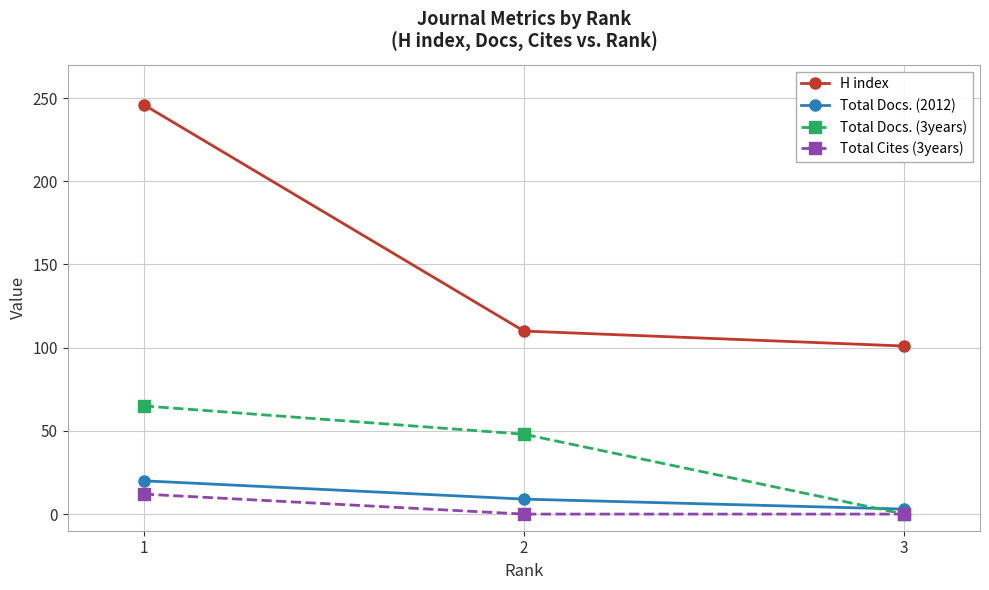

Which series has the widest spread of values?

H index